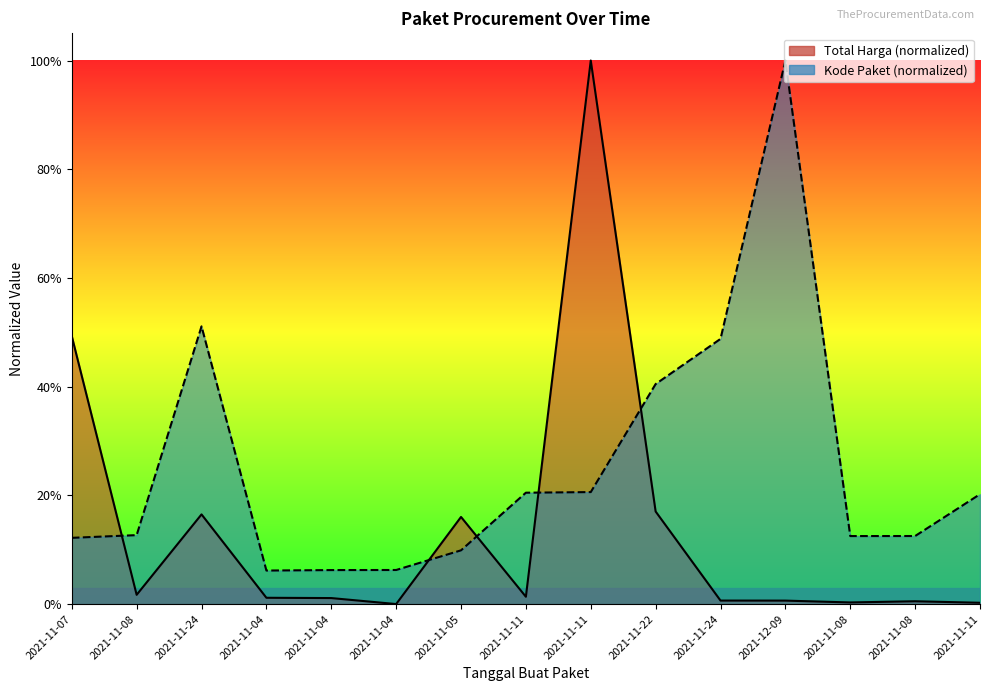

Reading left to right, transcribe all the data shown in this chart.

Total Harga: 0.5	0.0	0.2	0.0	0.0	0.0	0.2	0.0	1.0	0.2	0.0	0.0	0.0	0.0	0.0
Kode Paket: 0.1	0.1	0.5	0.1	0.1	0.1	0.1	0.2	0.2	0.4	0.5	1.0	0.1	0.1	0.2